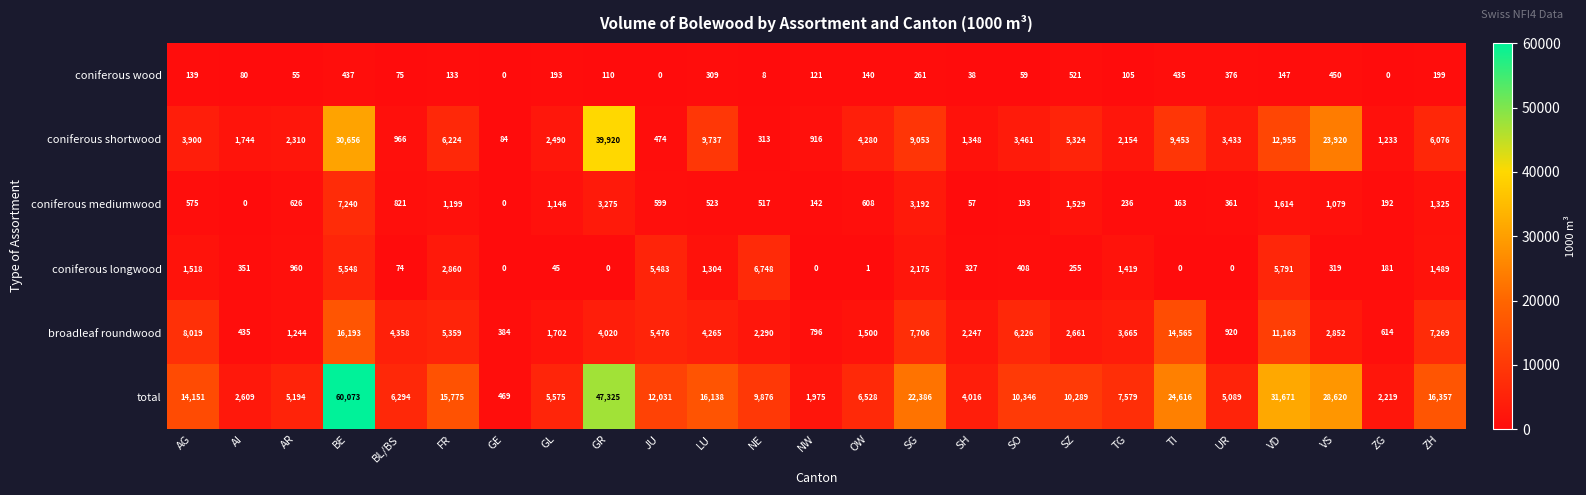

What is the total value across all series at SZ?

20579